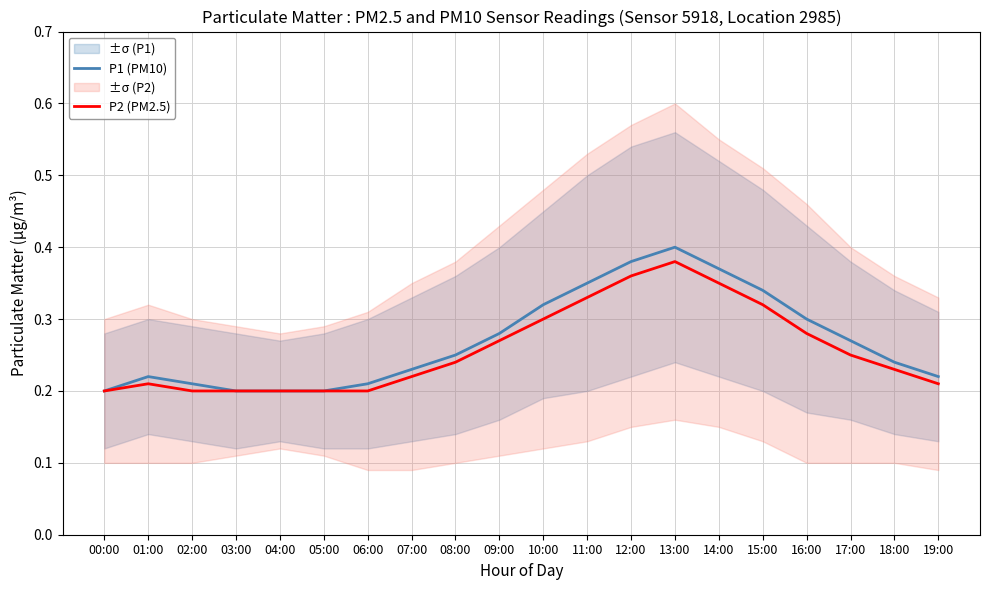

List the series in order of their peak value, lowest first.

P2 (PM2.5), P1 (PM10)